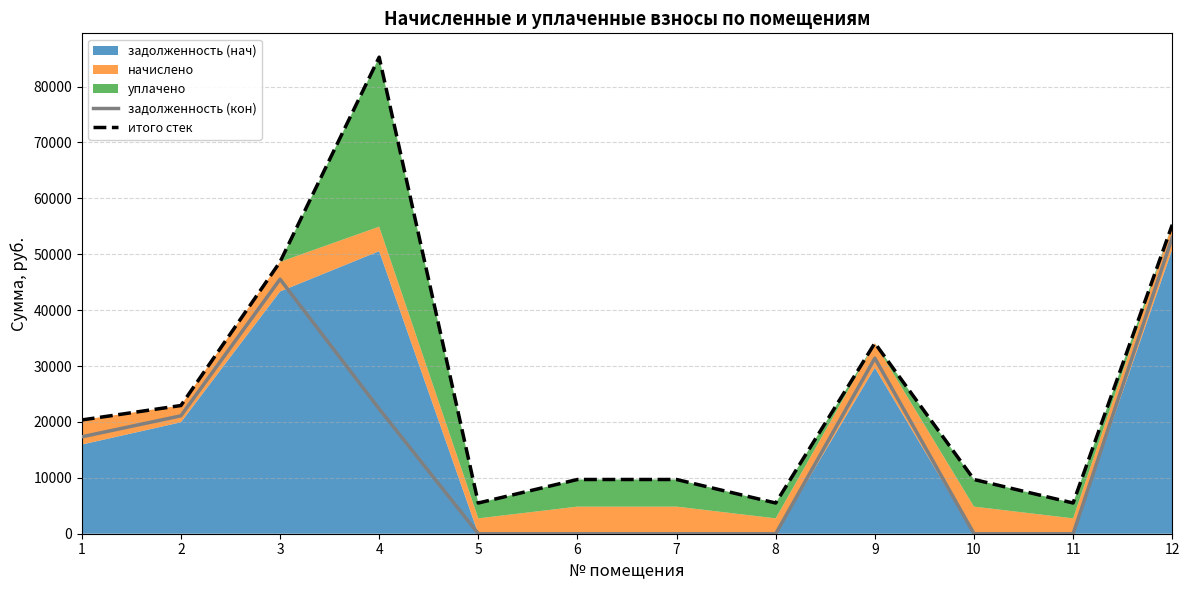

What is the maximum value for задолженность (кон)?

53004.3